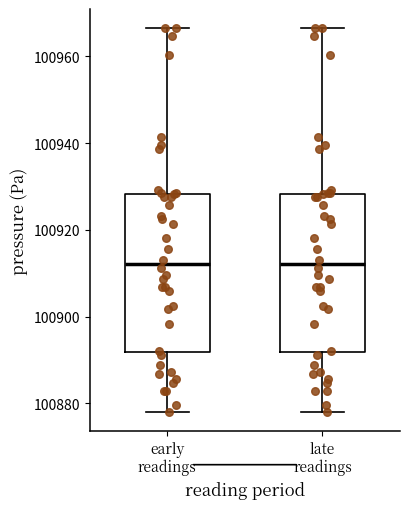

Reading left to right, read every box against the y-axis: the position of its median line, the range the box covers, and the ends of its whiskers. The values are not printed on the chart, so give them approximately, as read against the axis.

early readings: median 100912, box 100892 to 100928, whiskers 100878 to 100966
late readings: median 100912, box 100892 to 100928, whiskers 100878 to 100966